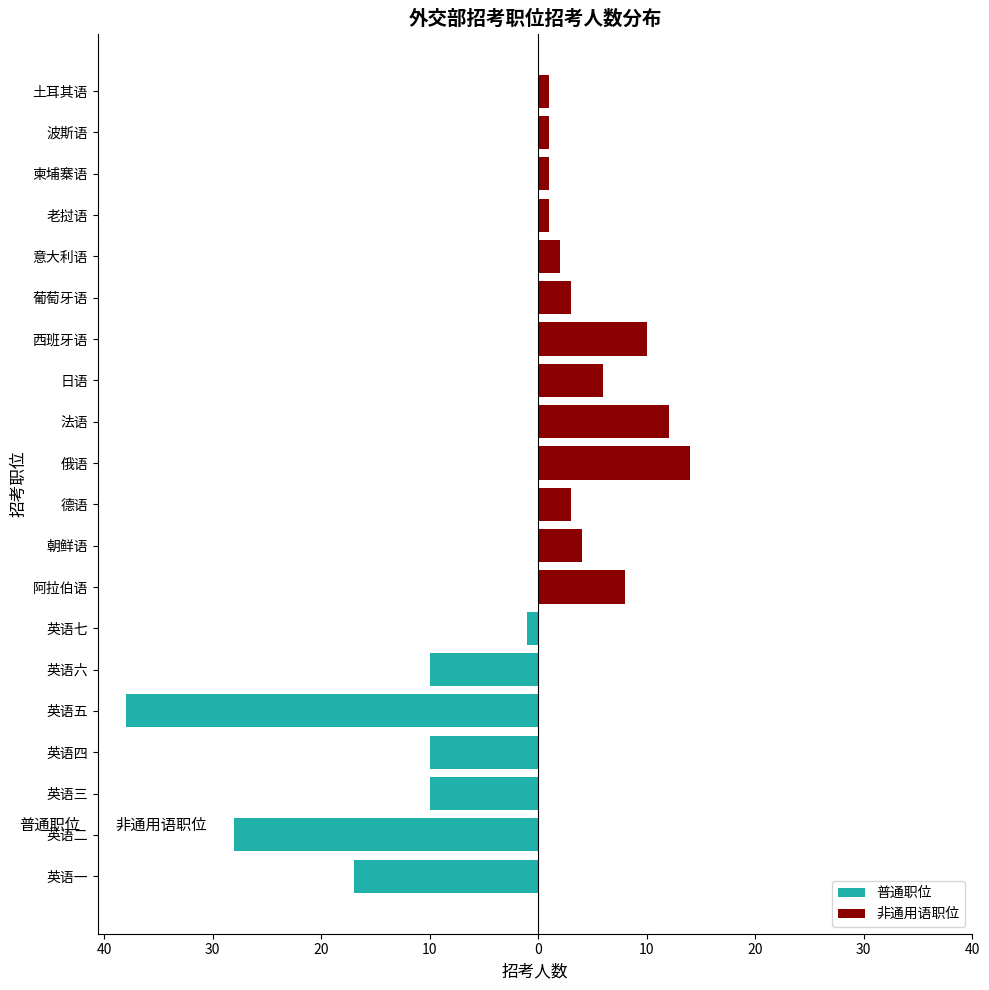

What are all the series names shown in the legend?

普通职位, 非通用语职位